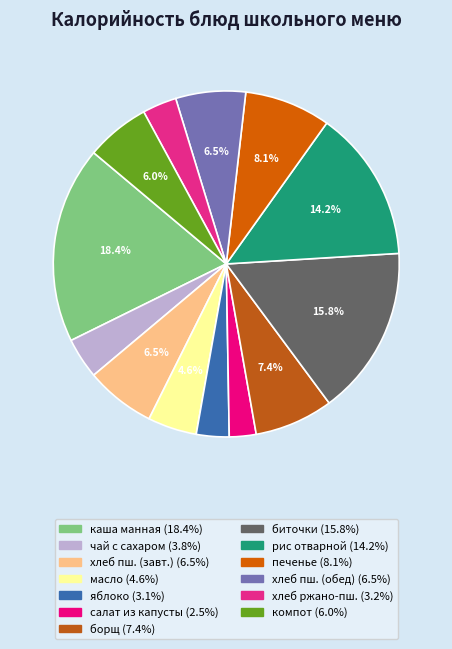

Is there any slice that represents more than half of the pie?

No